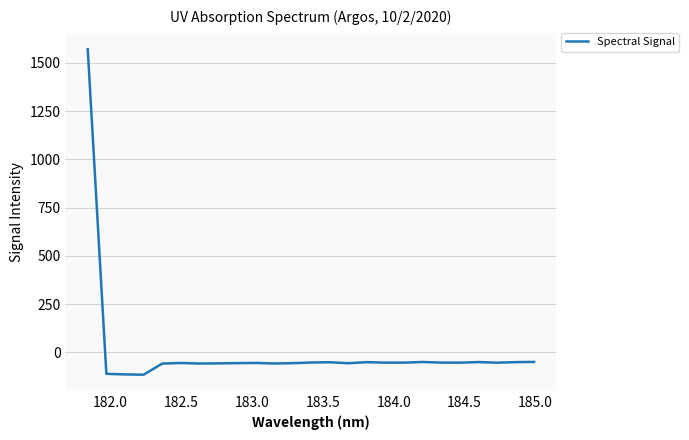

What is the greatest value displayed?

1570.6